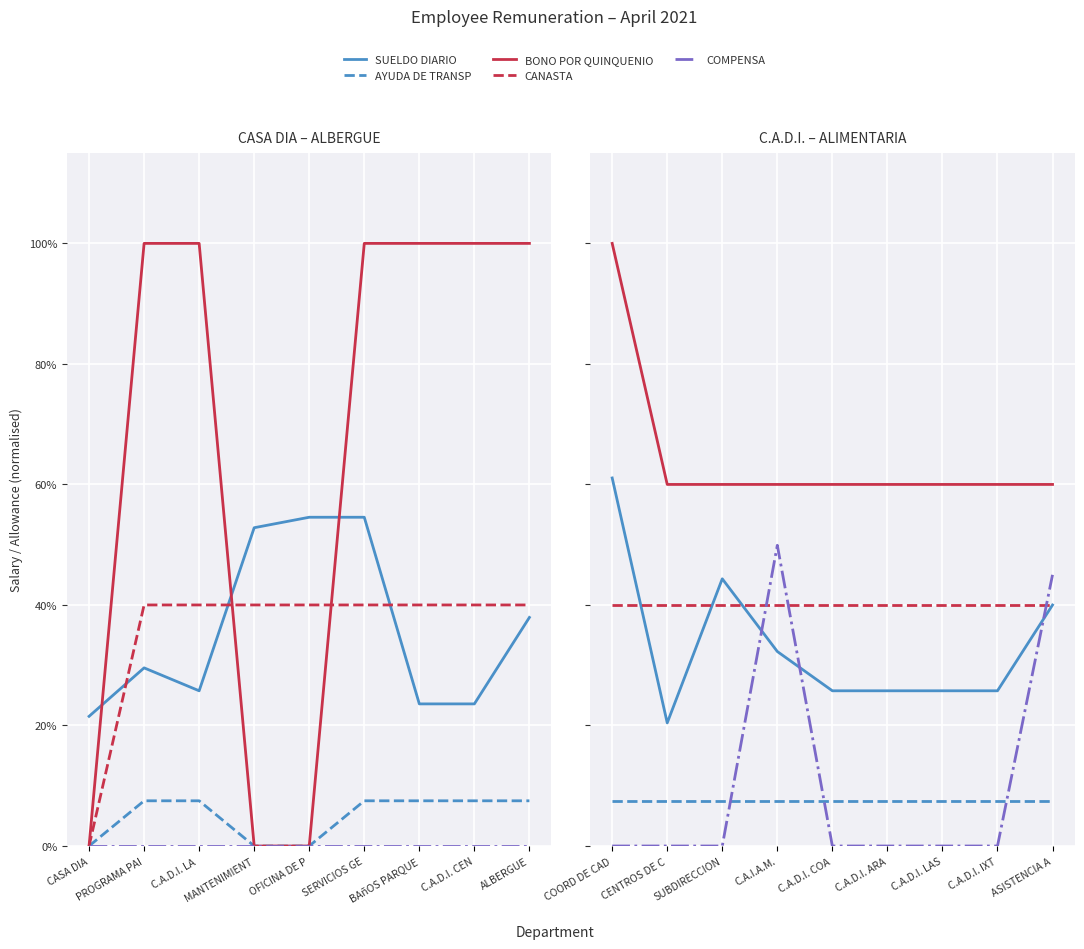

True or false: CANASTA and BONO POR QUINQUENIO cross at least once.

False